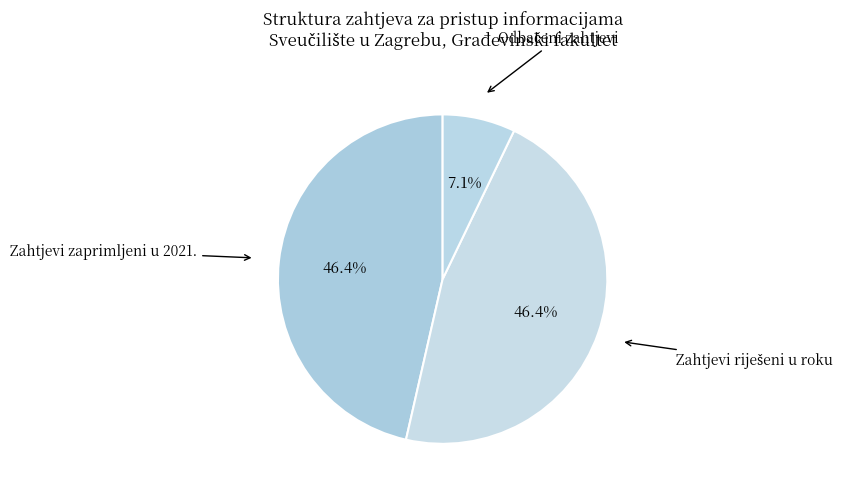

How many slices are in this pie chart?

3